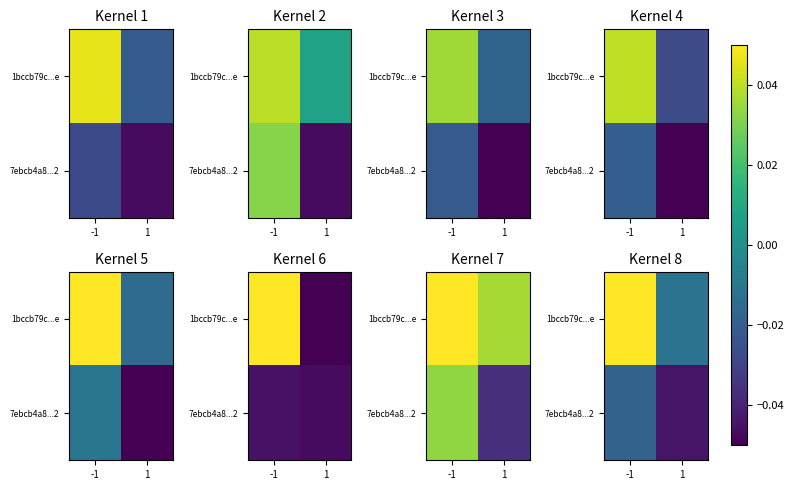

At -1, list the series in order from smallest to largest.

7ebcb4a8...2, 1bccb79c...e